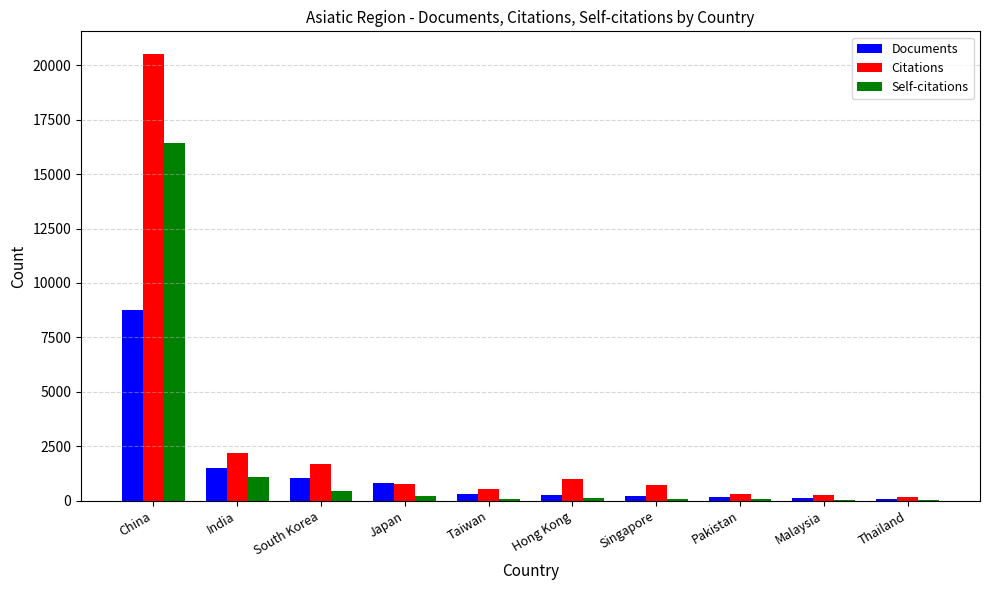

Is it true that Citations equals 2167 at India?

True